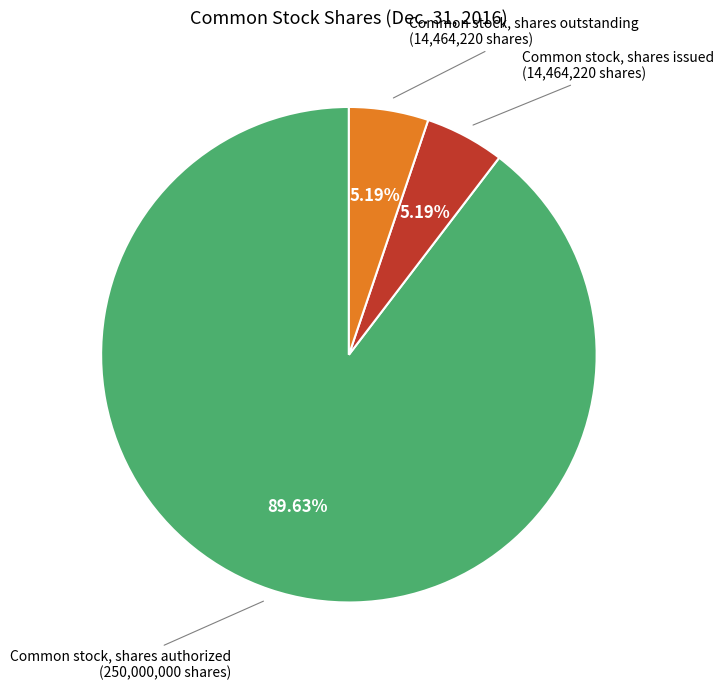

Is there any slice that represents more than half of the pie?

Yes